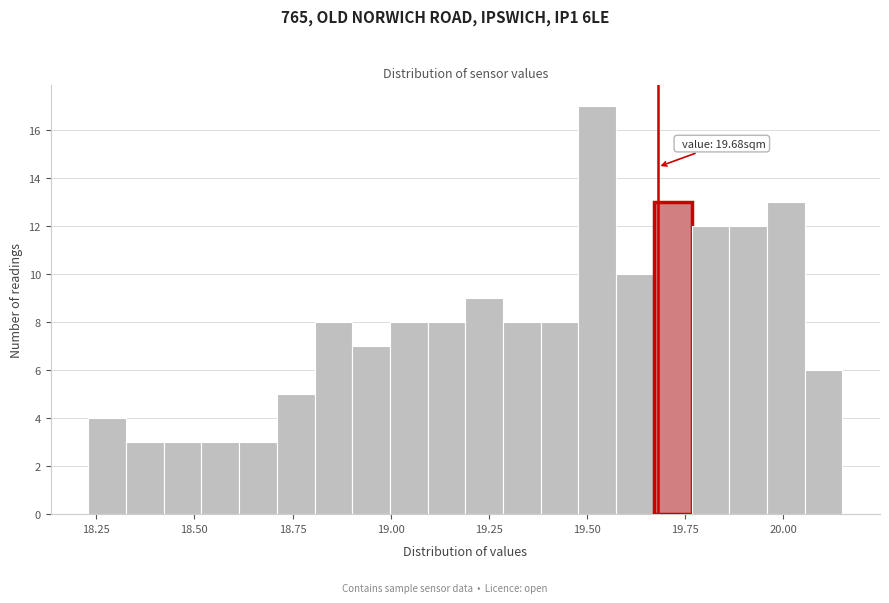

Read against the x-axis, roughly where is the centre of the tallest bar?

19.55